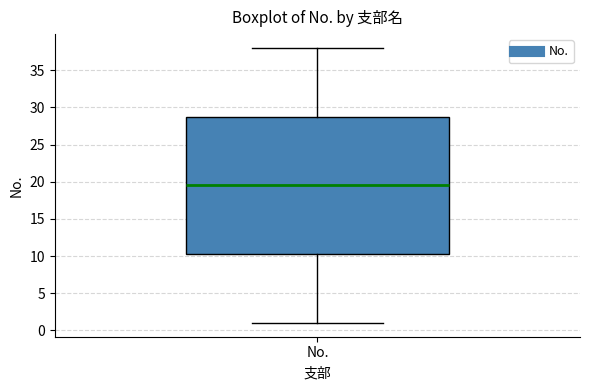

Transcribe this box plot: give where the median line is, the range the box spans, and where the two whiskers end, as read against the y-axis. The values are not printed on the chart, so give them approximately, as read against the axis.

median 19.5, box 10.5 to 29.0, whiskers 1.0 to 38.0